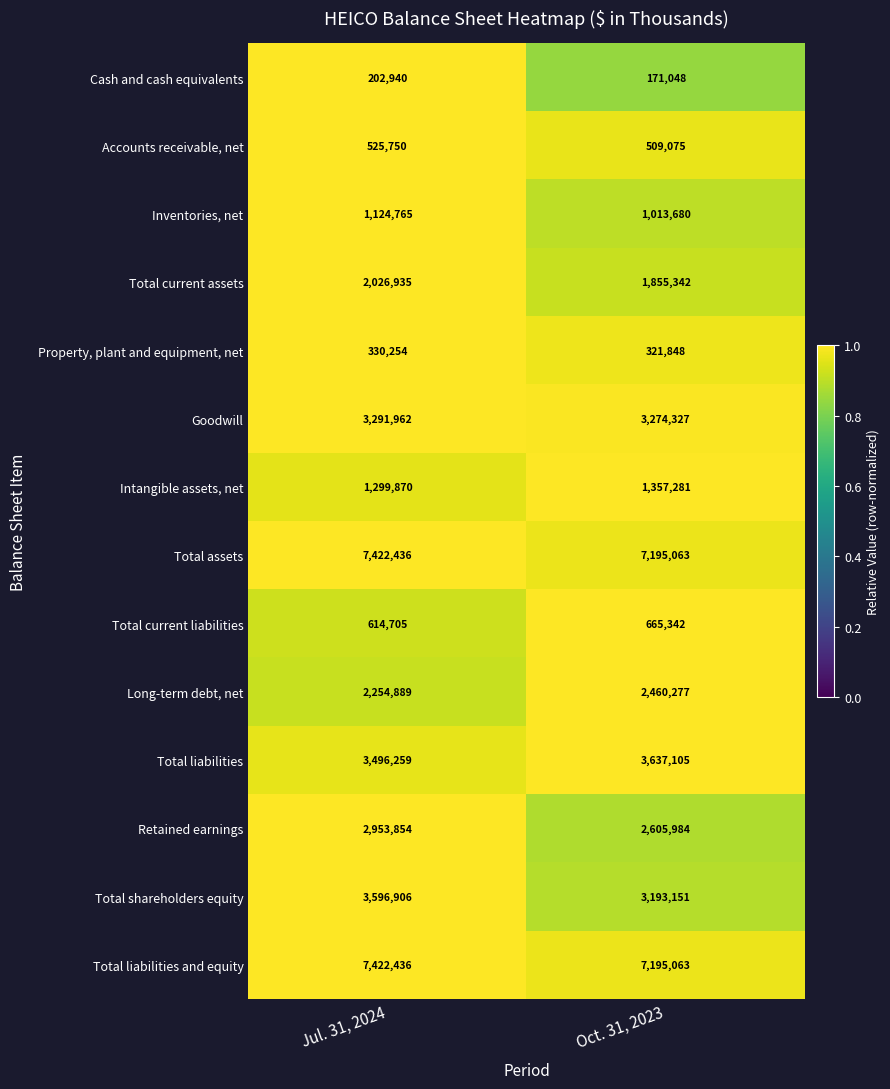

What is the smallest value displayed?

171048